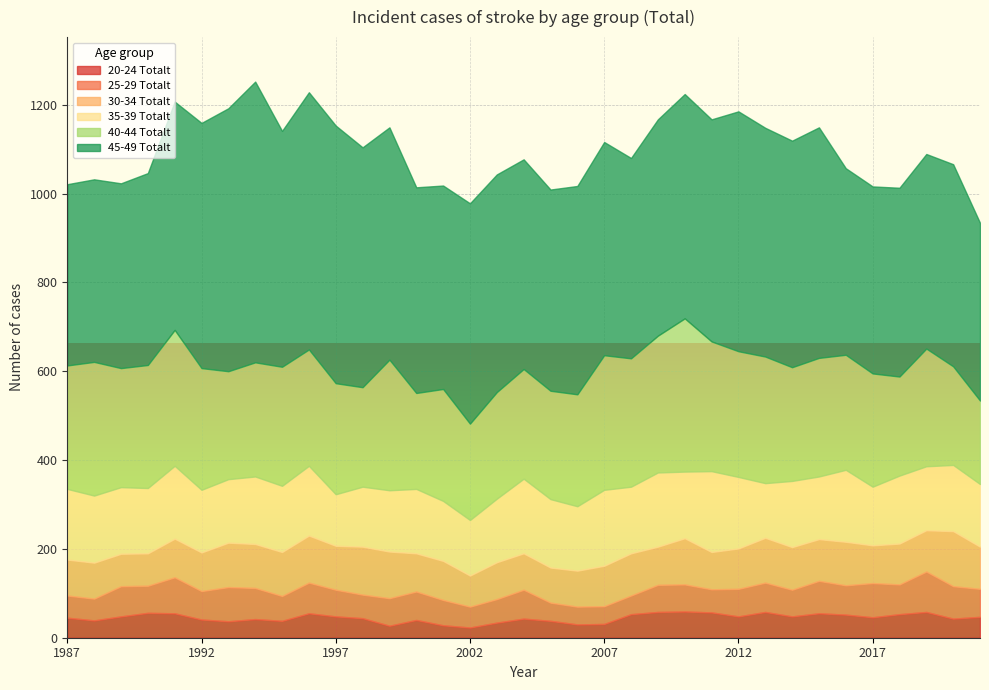

List the labels in order of 30-34 Totalt value, smallest first.

2002, 1989, 1990, 2005, 1987, 1988, 2006, 2004, 2003, 2011, 2017, 2000, 2009, 1991, 1992, 2001, 2007, 2012, 2018, 2019, 2015, 2008, 2021, 2014, 2016, 1994, 1995, 1997, 1993, 2013, 2010, 1999, 1996, 1998, 2020